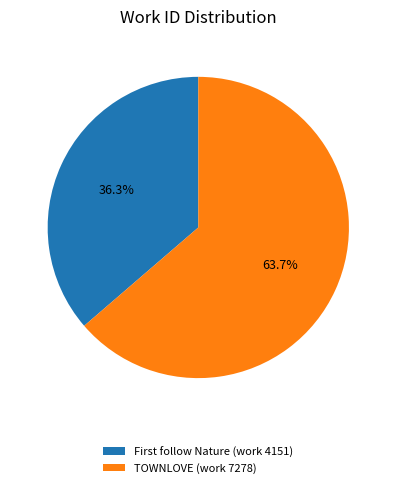

How many slices are in this pie chart?

2